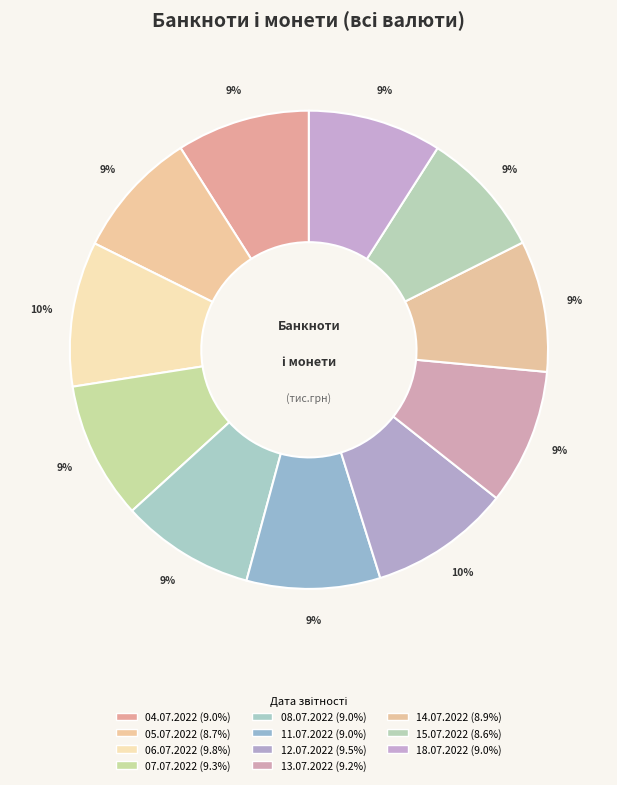

How many slices are in this pie chart?

11